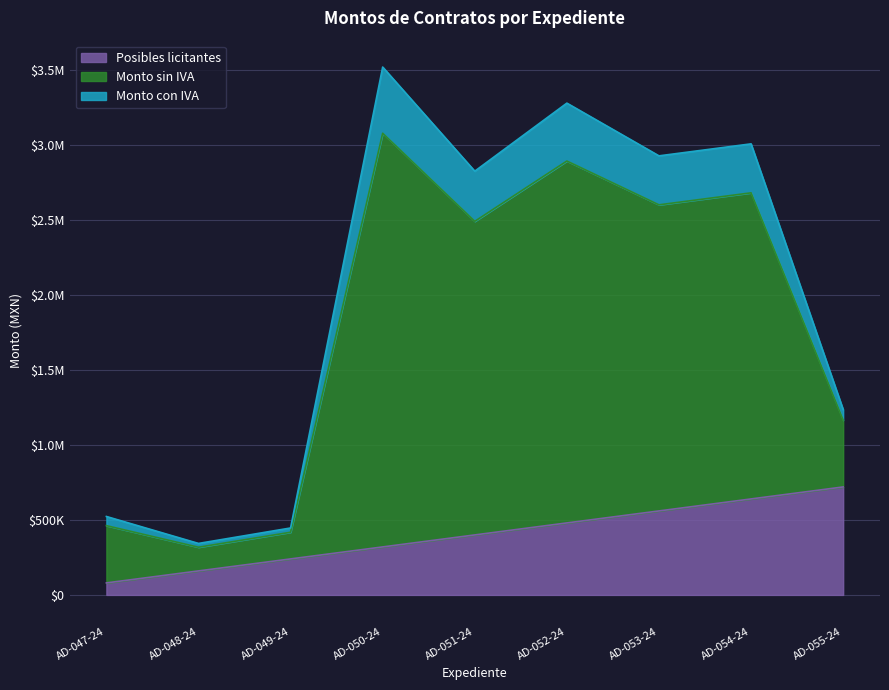

What is the greatest value displayed?

3520102.0